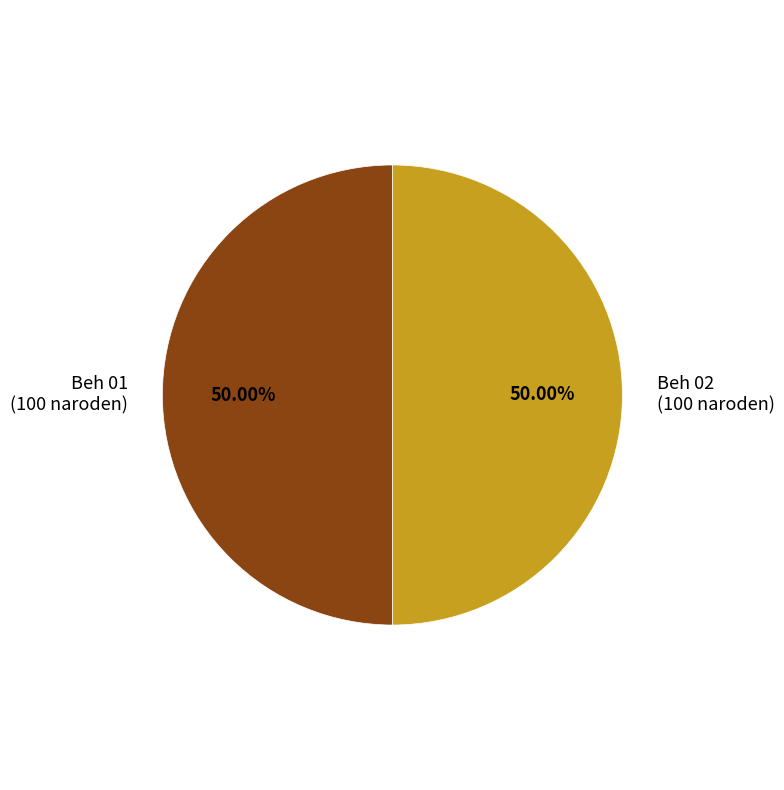

To the nearest percent, what is the average slice percentage?

50%